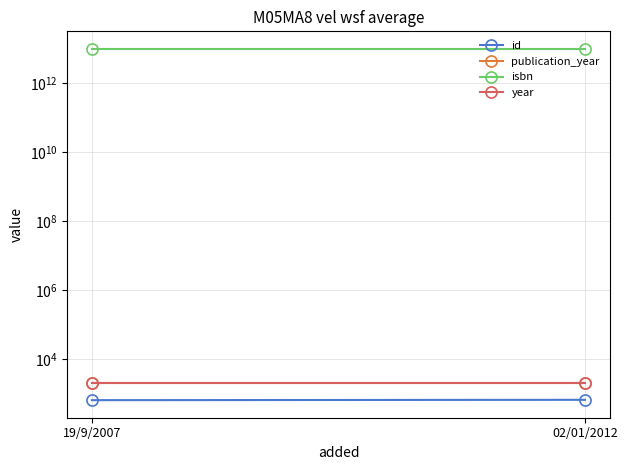

Reading right to left, what are all the values shown in this chart?

id: 02/01/2012=660	19/9/2007=645
publication_year: 02/01/2012=1995	19/9/2007=1995
isbn: 02/01/2012=9782908703412	19/9/2007=9782908703412
year: 02/01/2012=1995	19/9/2007=1995